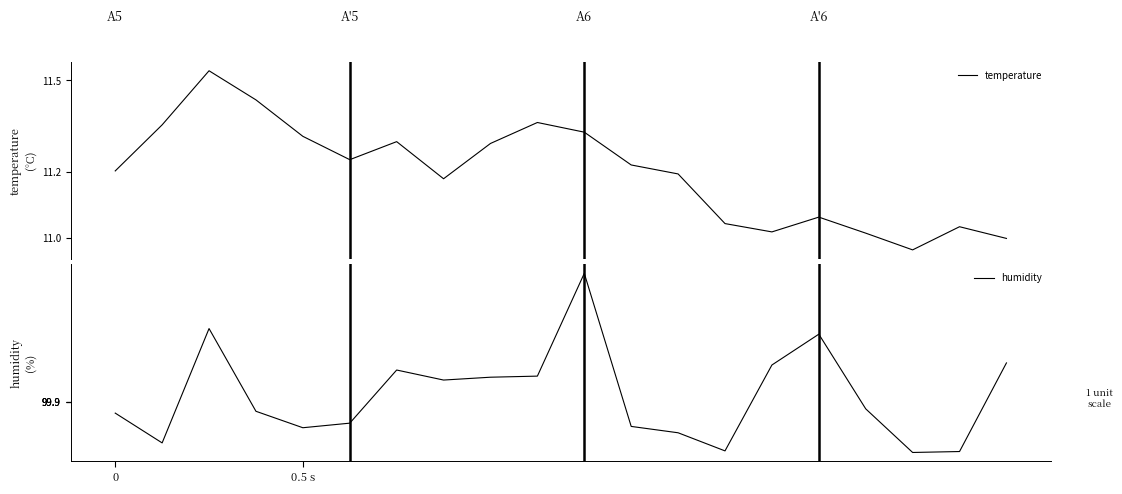

What is the average value of the temperature series?

11.2